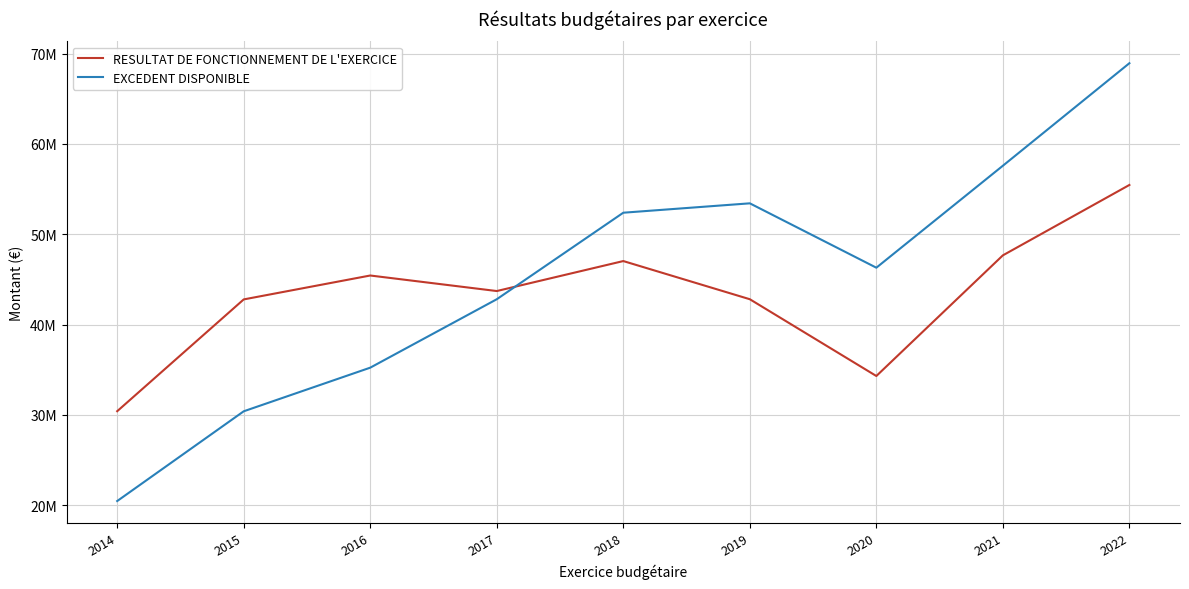

What are all the series names shown in the legend?

RESULTAT DE FONCTIONNEMENT DE L'EXERCICE, EXCEDENT DISPONIBLE